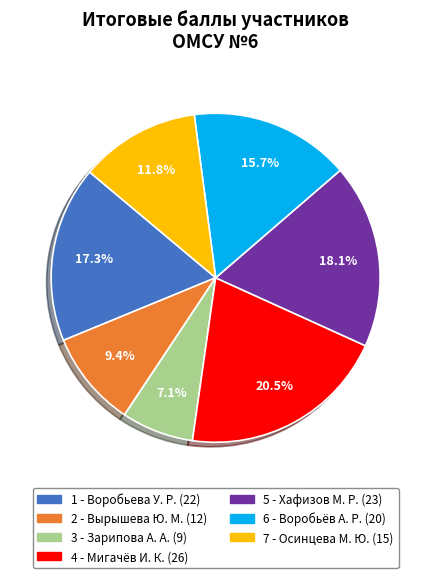

Combined, do 6 - Воробьёв А. Р. (20) and 4 - Мигачёв И. К. (26) account for over 50%?

No